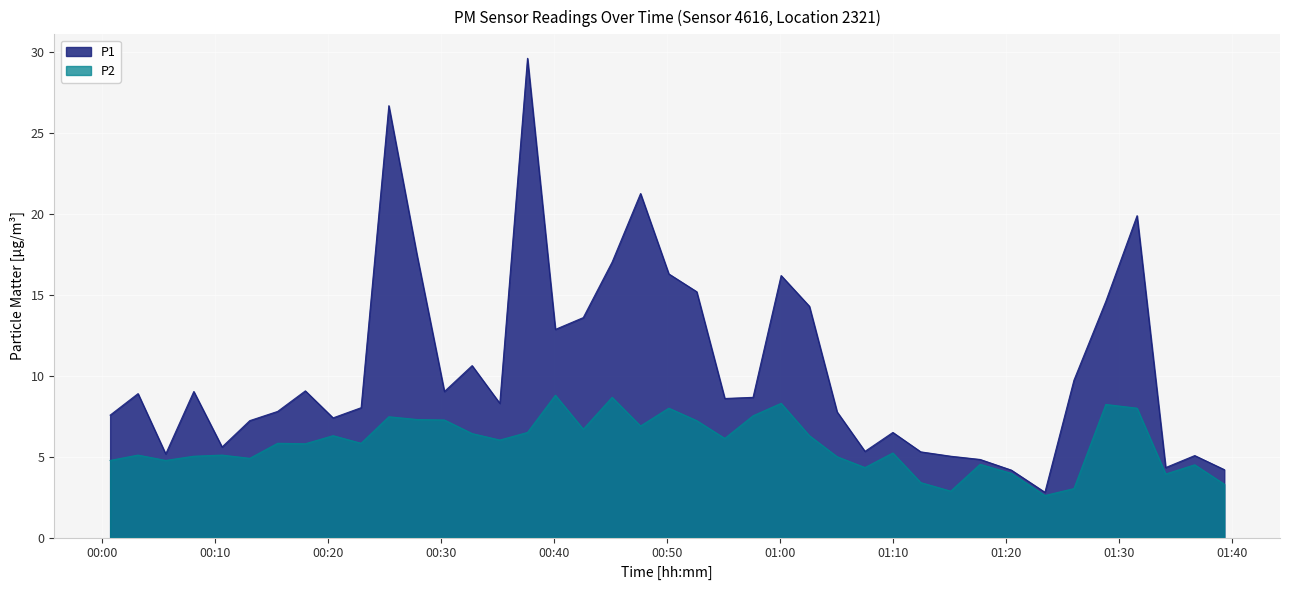

How many data points does each series have?

40